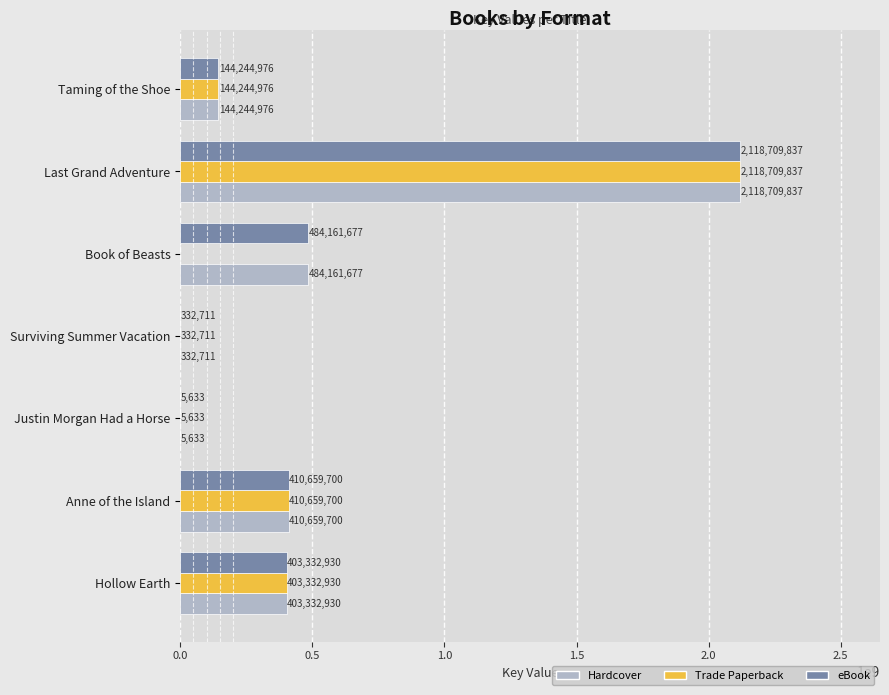

What is the highest value of the Hardcover series?

2118709837